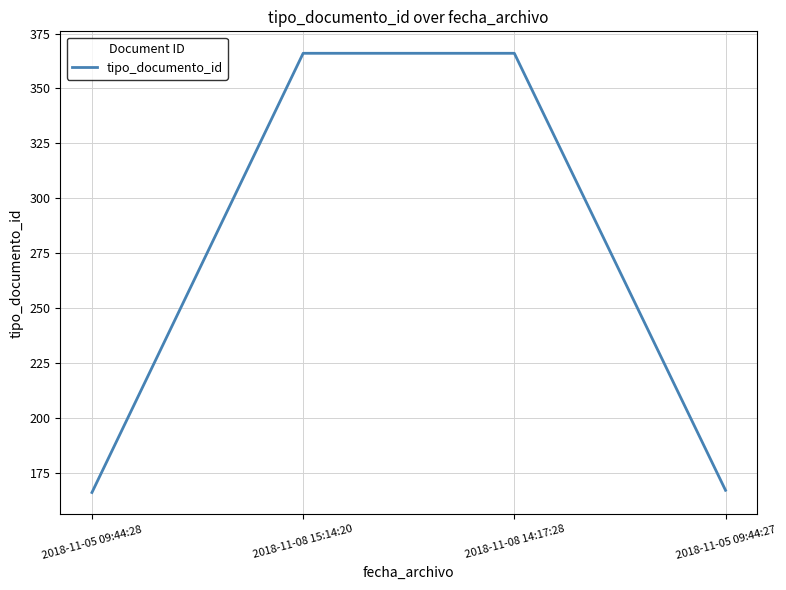

The chart shows a value of 615 at 2018-11-08 15:14:20. True or false?

False